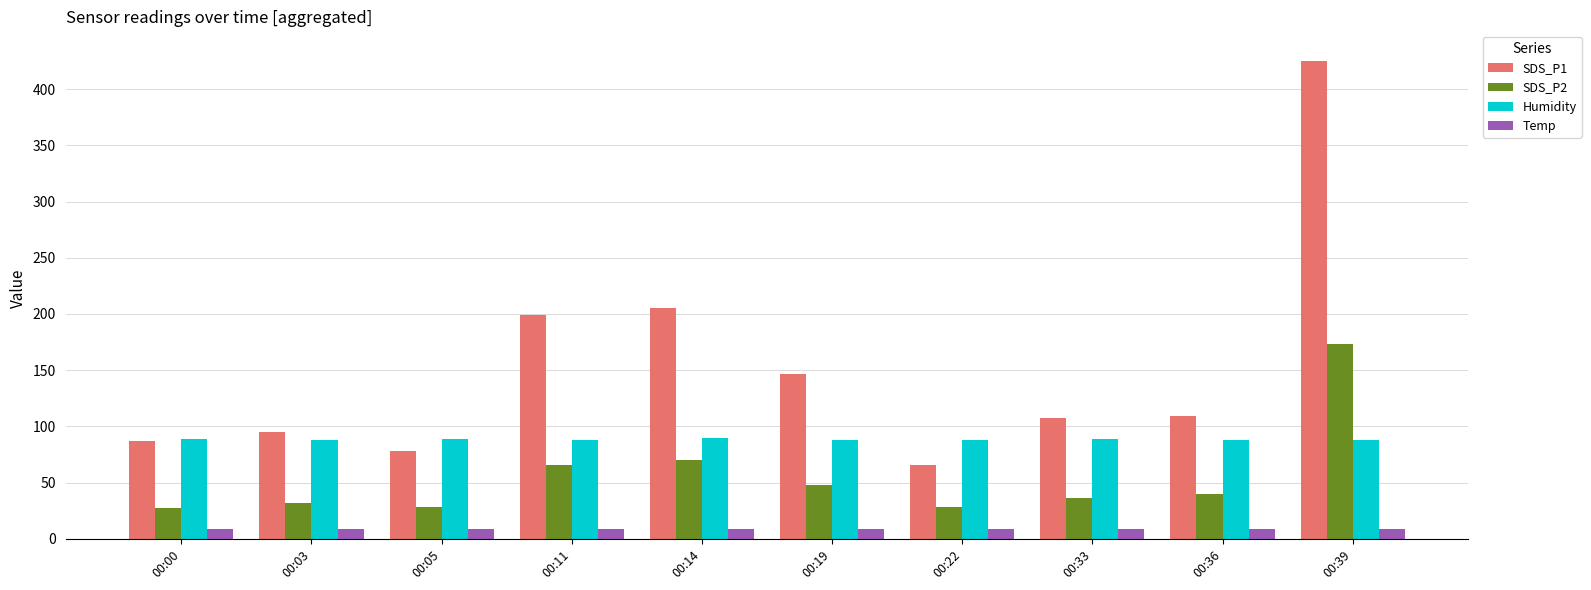

What is the sum of all Temp values?

86.3